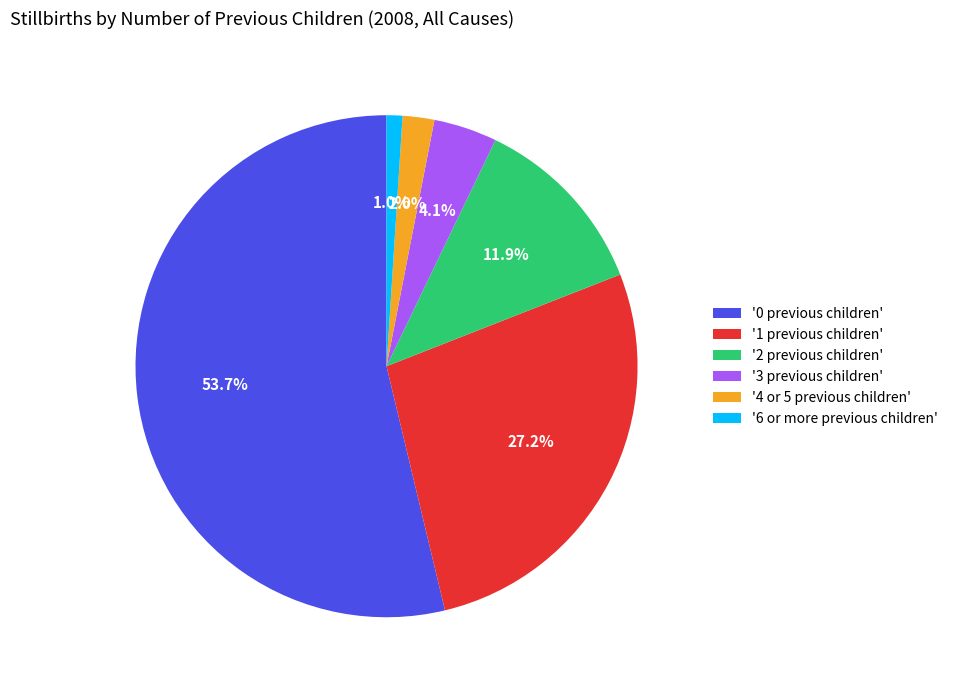

Between '2 previous children' and '1 previous children', which is larger?

'1 previous children'